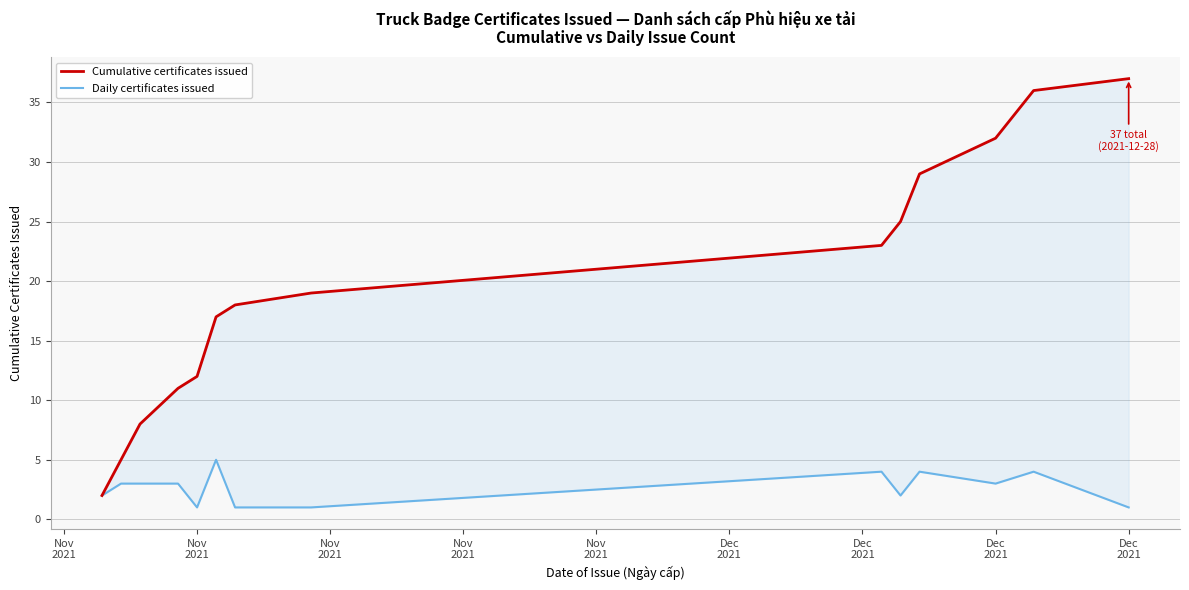

What is the value of the Cumulative certificates issued point at the 7th from the left?

17